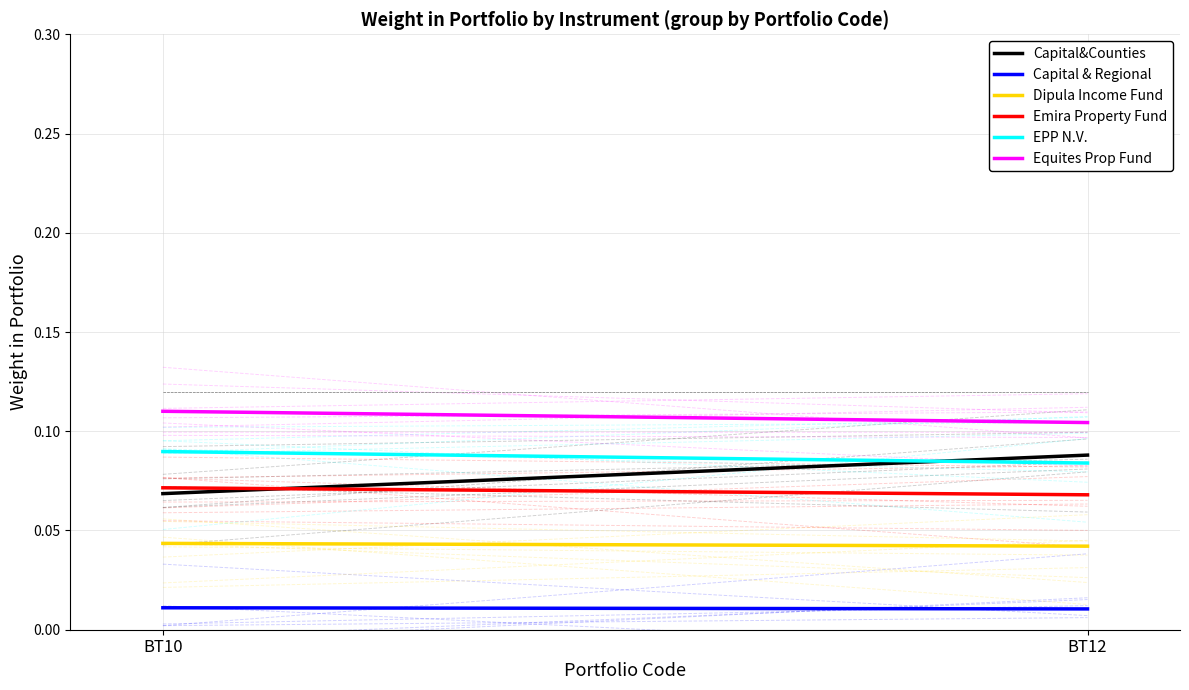

At how many categories does at least one series exceed 0?

2